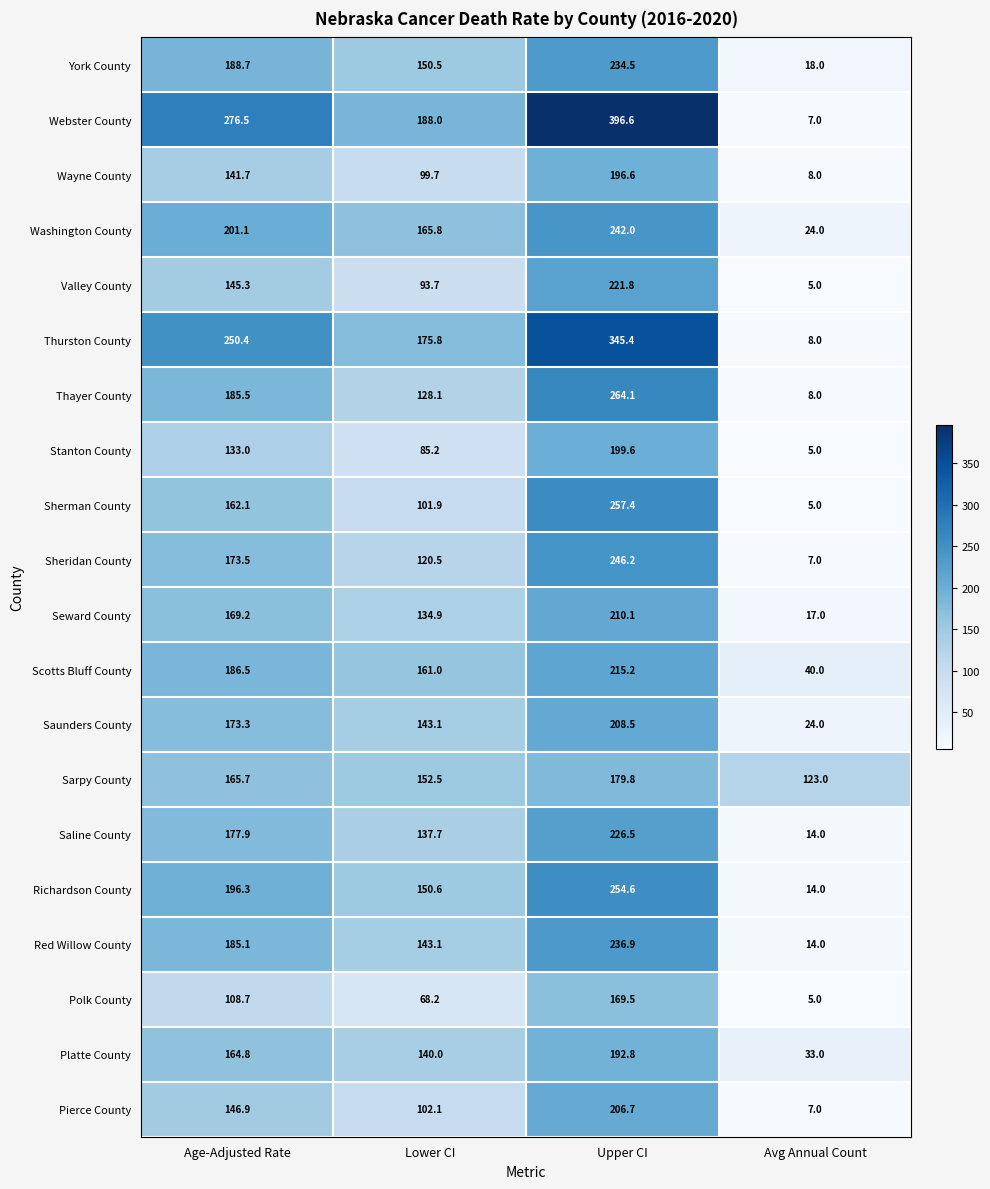

How many categories are shown in the chart?

4